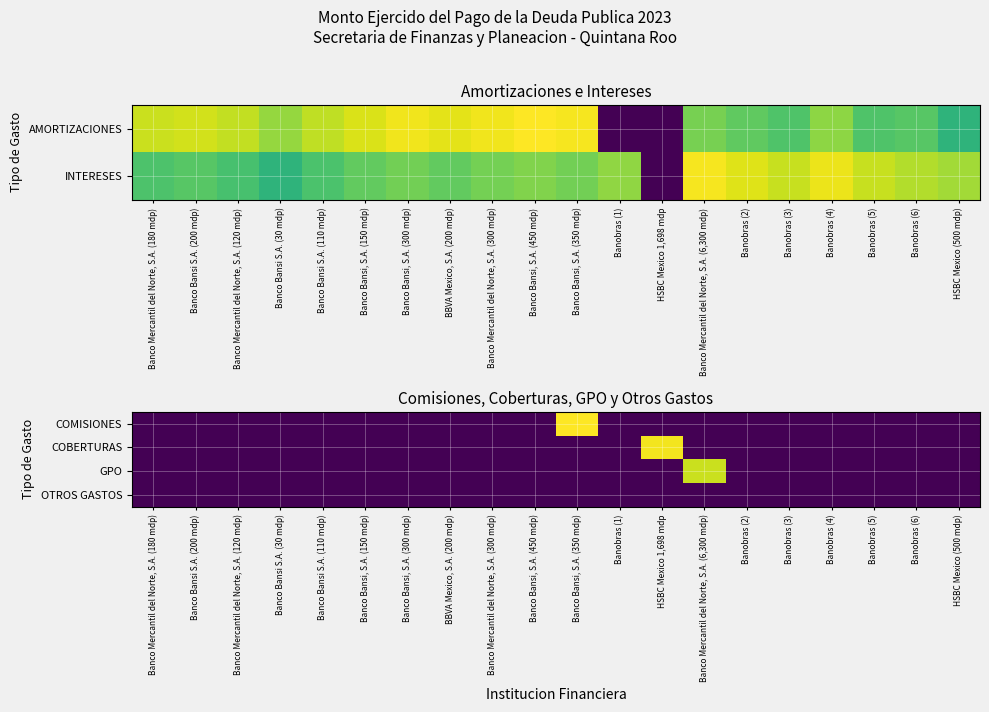

Is the value of GPO at Banco Bansi, S.A. (300 mdp) greater than the value of OTROS GASTOS at Banco Bansi, S.A. (450 mdp)?

No